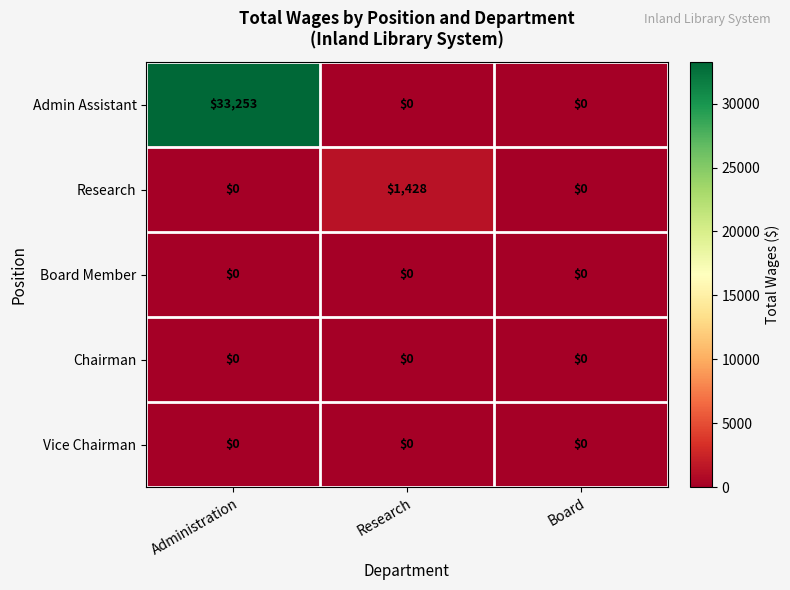

Which series has the widest spread of values?

Admin Assistant